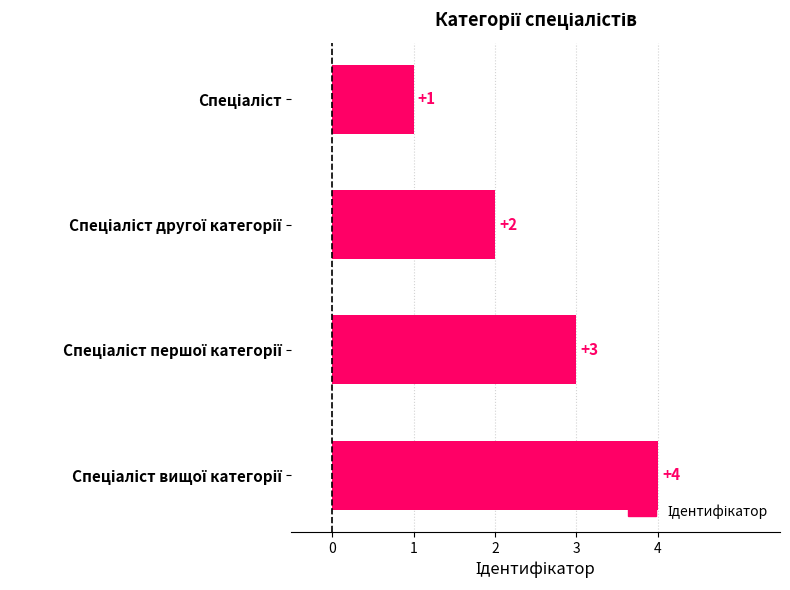

What is the minimum value shown in the chart?

1